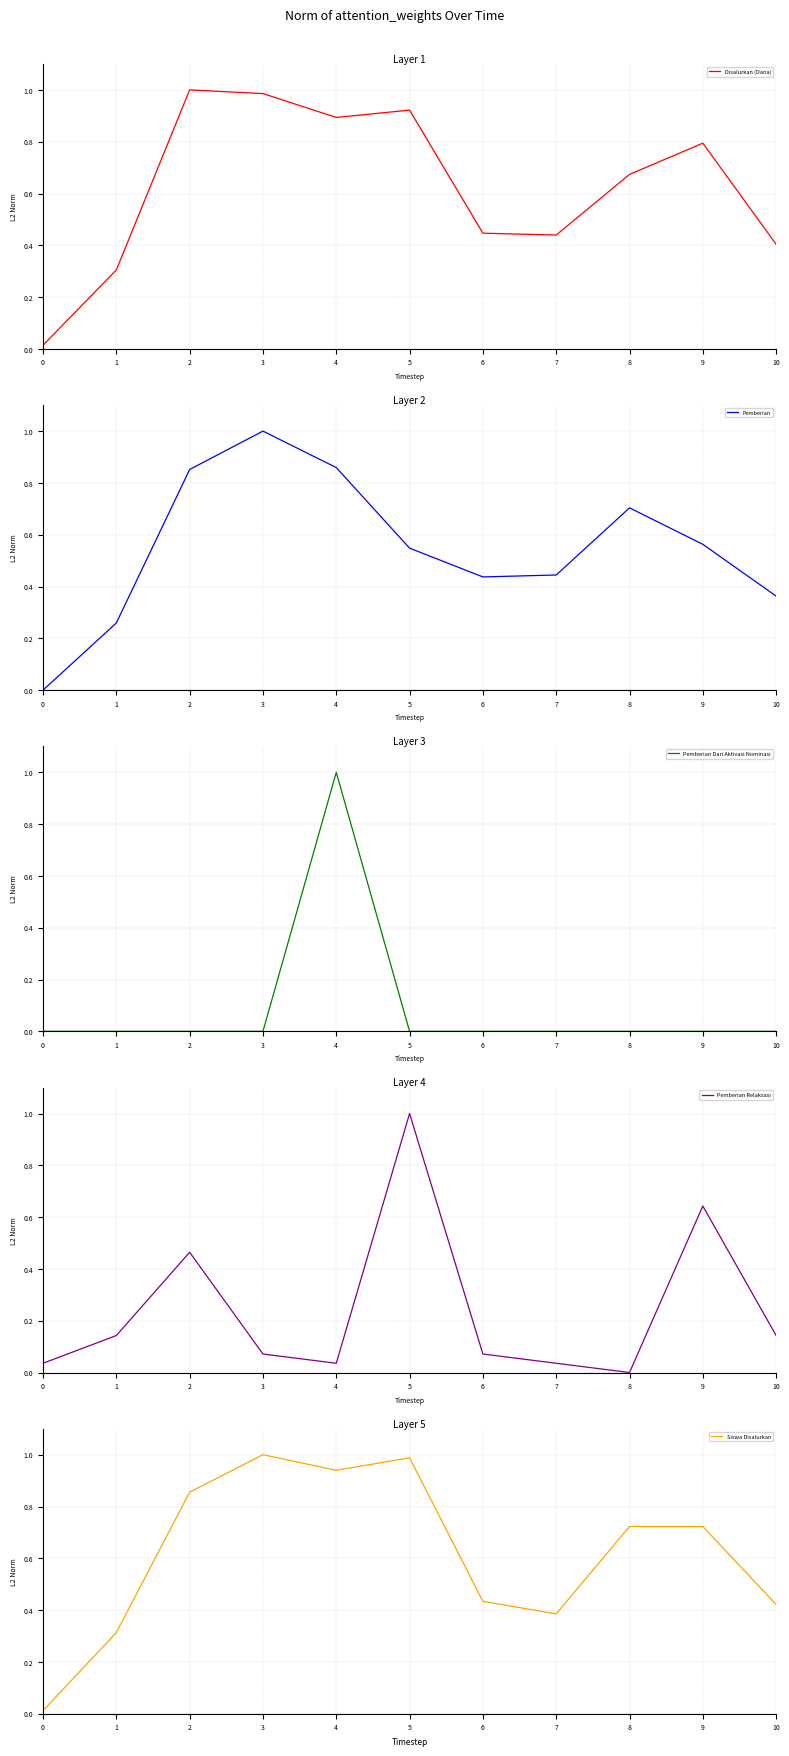

List the series in order of their peak value, lowest first.

Disalurkan (Dana), Pemberian, Pemberian Dari Aktivasi Nominasi, Pemberian Relaksasi, Siswa Disalurkan